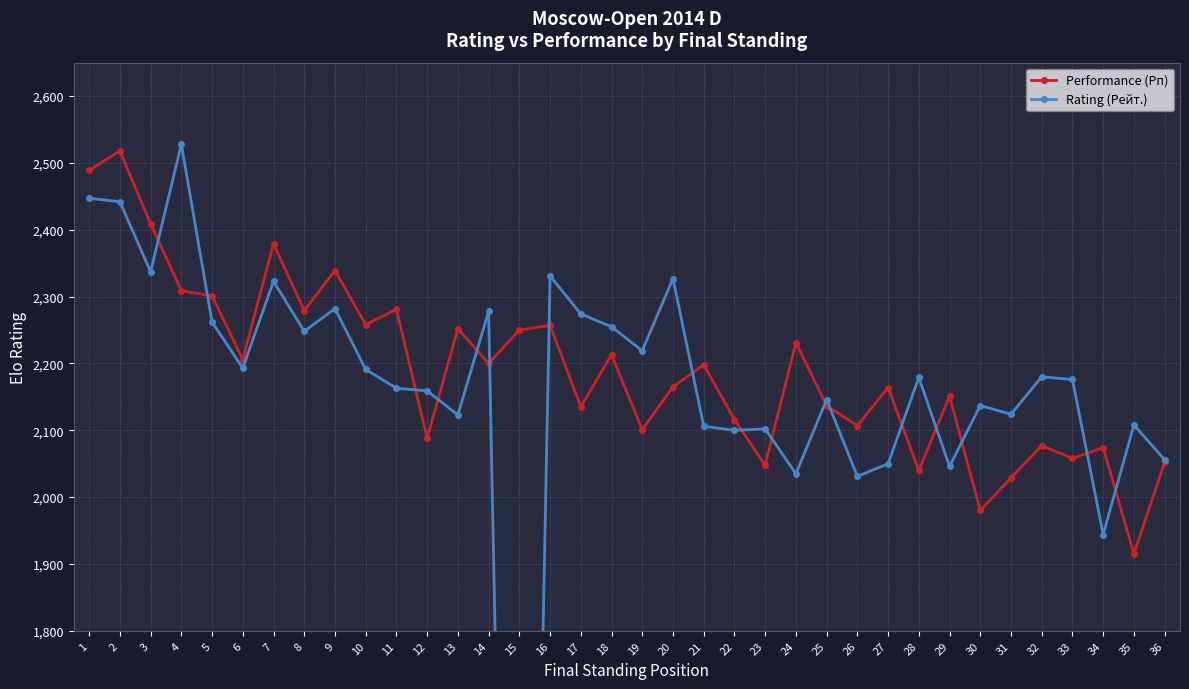

What are all the series names shown in the legend?

Performance (Рп), Rating (Рейт.)